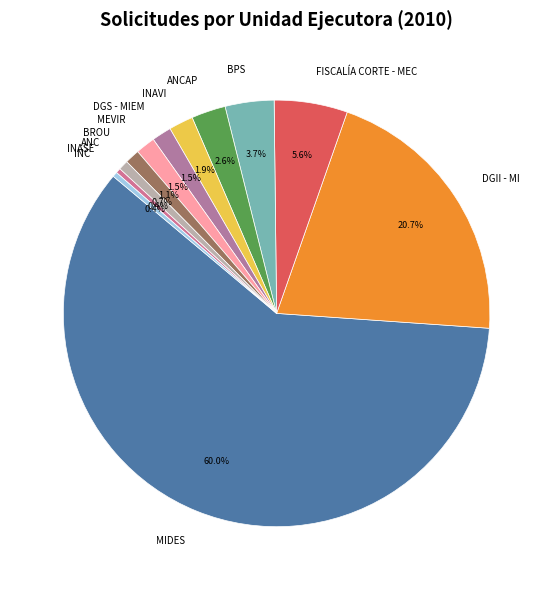

How many slices are in this pie chart?

12